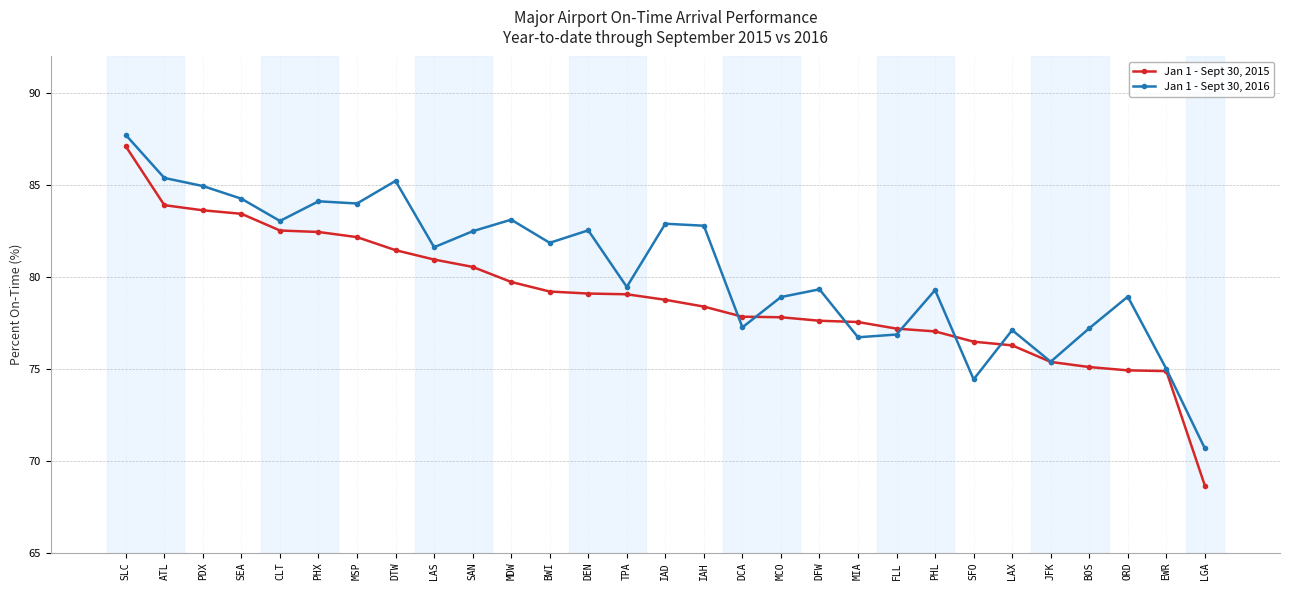

How many distinct data groups are displayed?

2